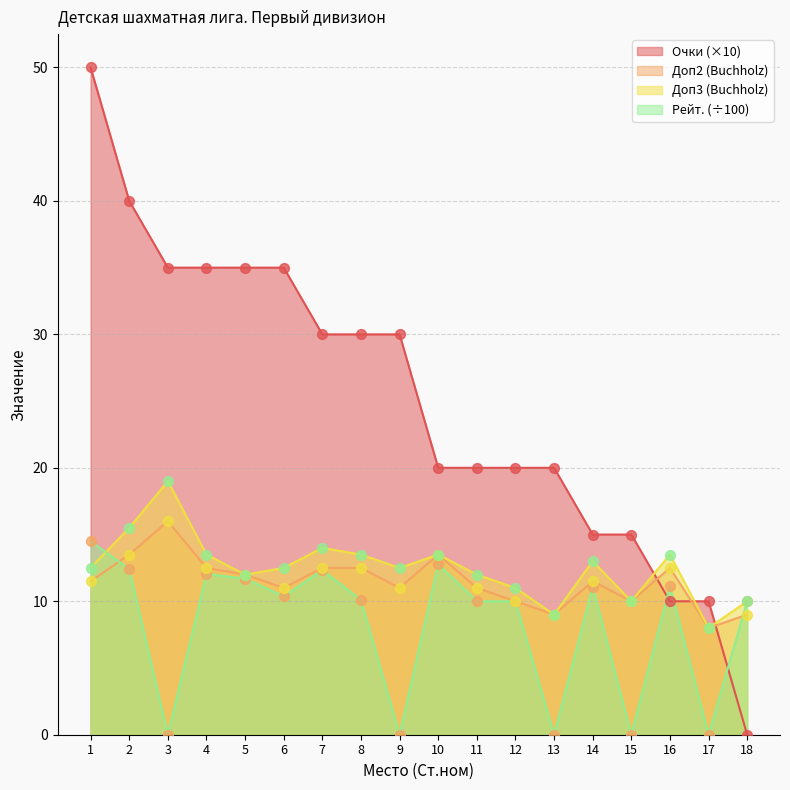

At how many categories does at least one series exceed 41?

1